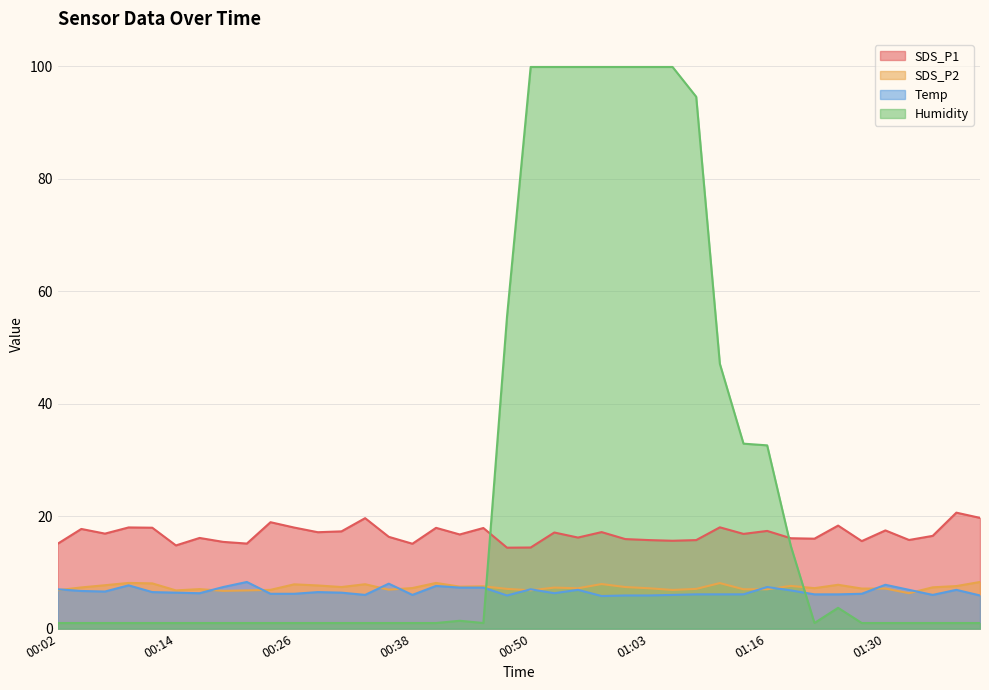

True or false: Temp and SDS_P2 intersect in this chart.

True